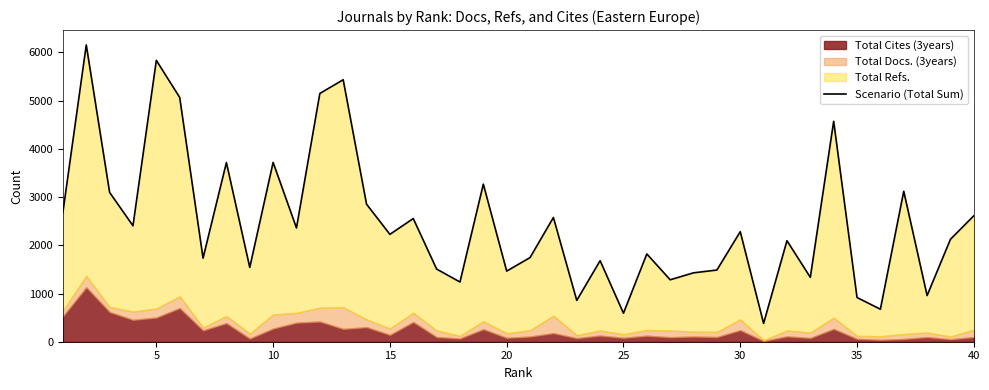

What is the difference between the maximum and minimum values?

5776